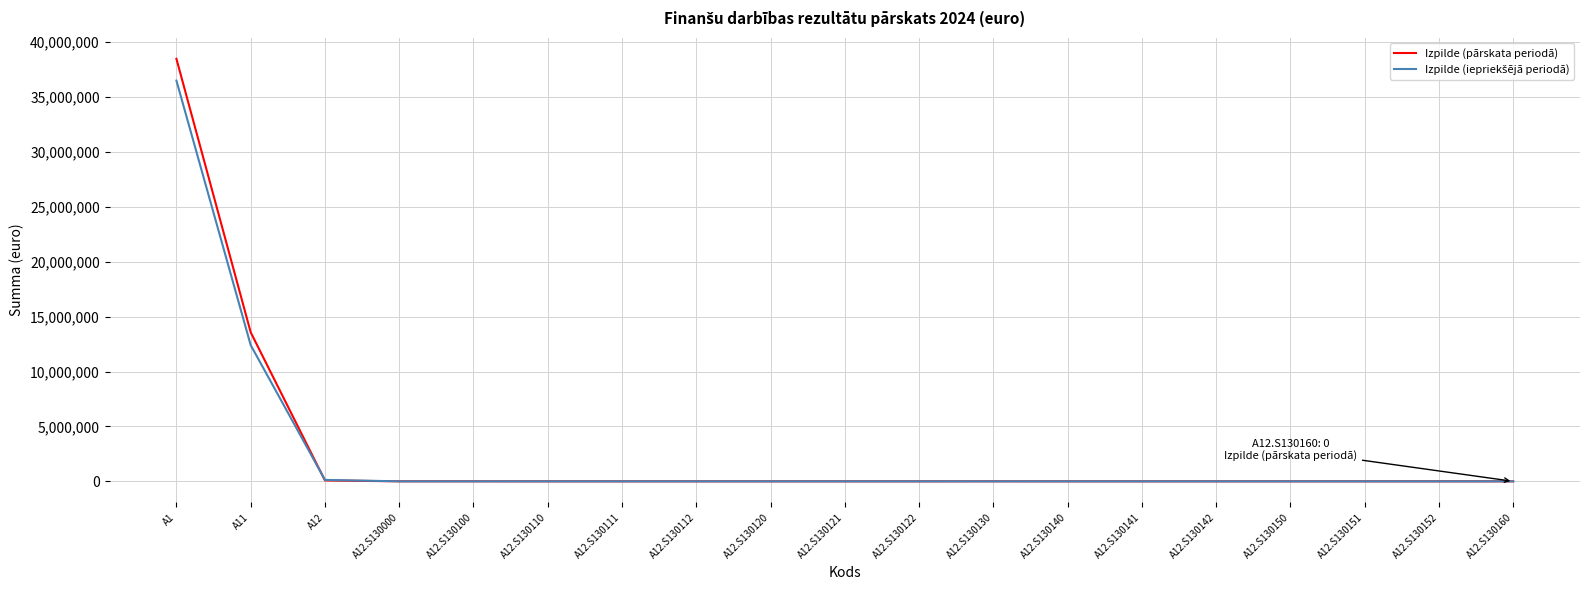

Which series has the largest range (max minus min)?

Izpilde (pārskata periodā)